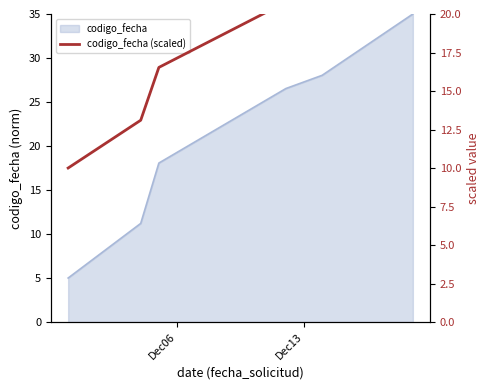

What is the value of the 3rd point from the left?

16.5